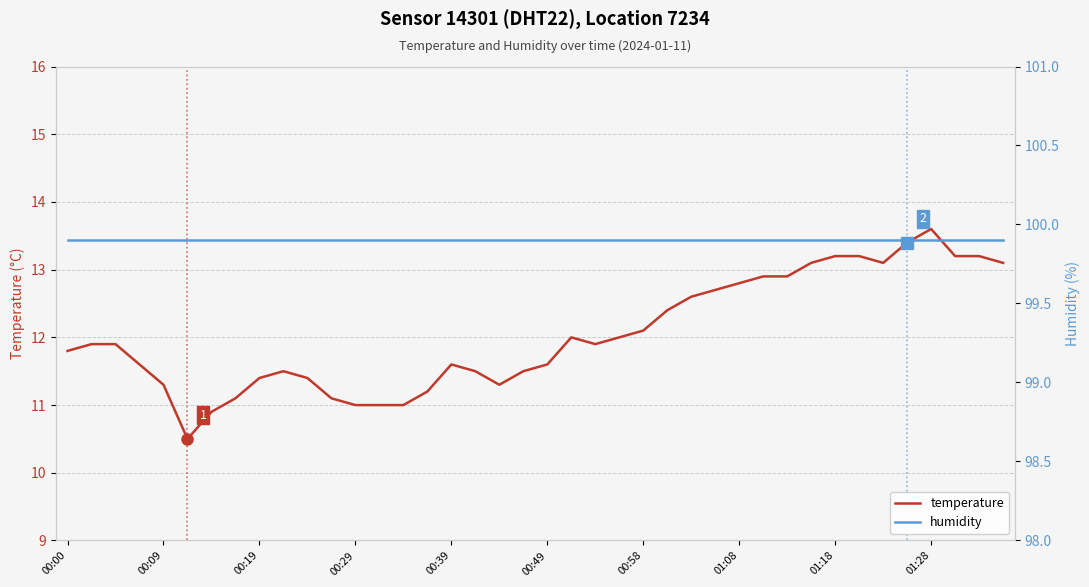

At how many categories does at least one series exceed 32?

40